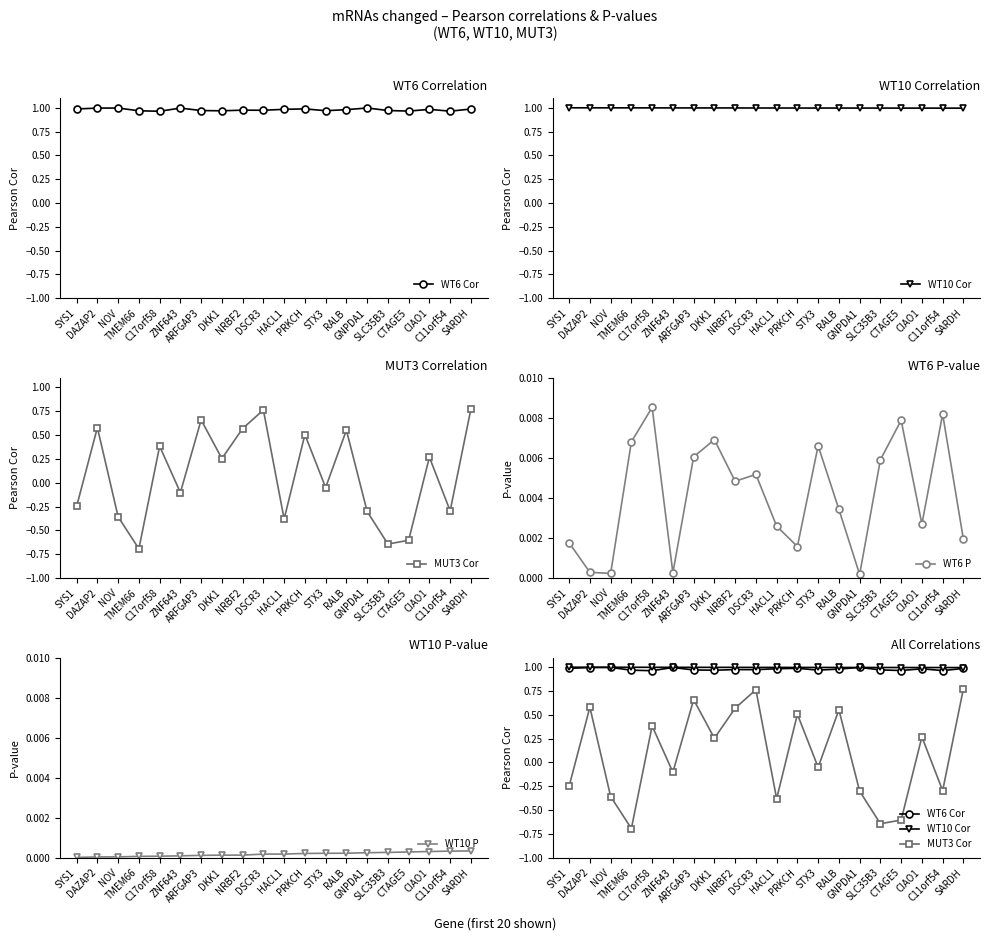

True or false: WT10 P and WT6 Cor cross at least once.

False